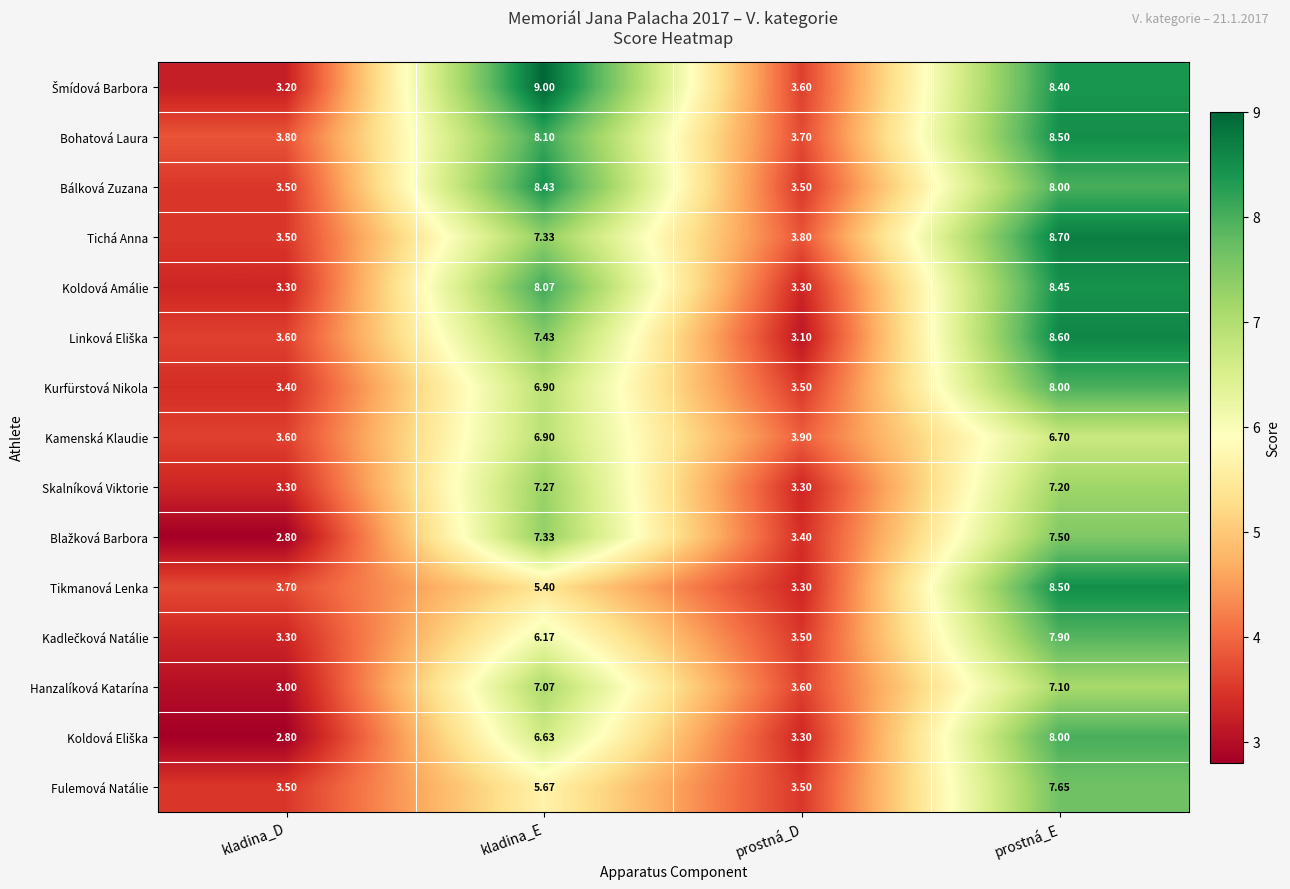

Which label corresponds to the smallest value in the chart?

kladina_D